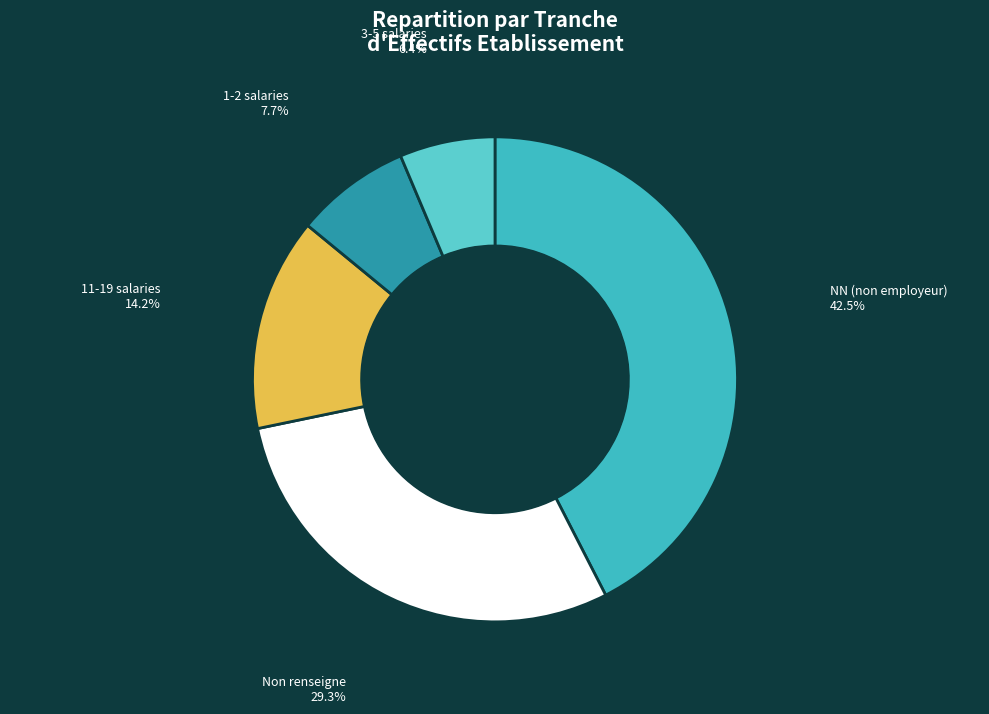

Count the number of slices in the pie.

5